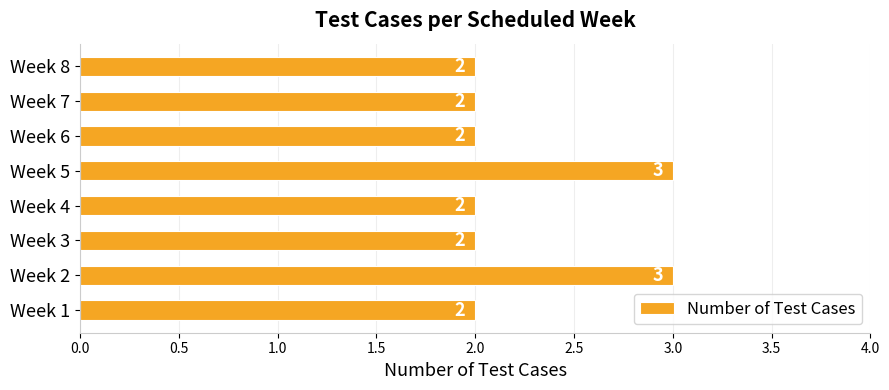

Between Week 2 and Week 7, which is larger?

Week 2